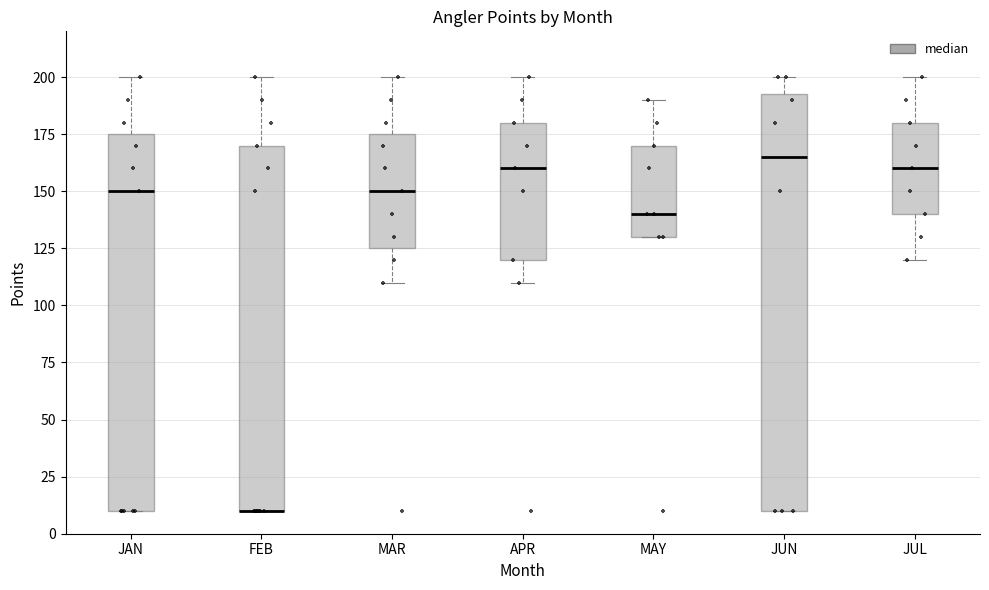

Reading left to right, transcribe this box plot: for each box, give where its median line is, the range the box spans, and where its two whiskers end, as read against the y-axis. The values are not printed on the chart, so give them approximately, as read against the axis.

JAN: median 150, box 10 to 175, whiskers 10 to 200
FEB: median 10 (drawn on the box's lower edge), box 10 to 170, whiskers 10 to 200
MAR: median 150, box 125 to 175, whiskers 110 to 200
APR: median 160, box 120 to 180, whiskers 110 to 200
MAY: median 140, box 130 to 170, whiskers 130 to 190
JUN: median 165, box 10 to 195, whiskers 10 to 200
JUL: median 160, box 140 to 180, whiskers 120 to 200